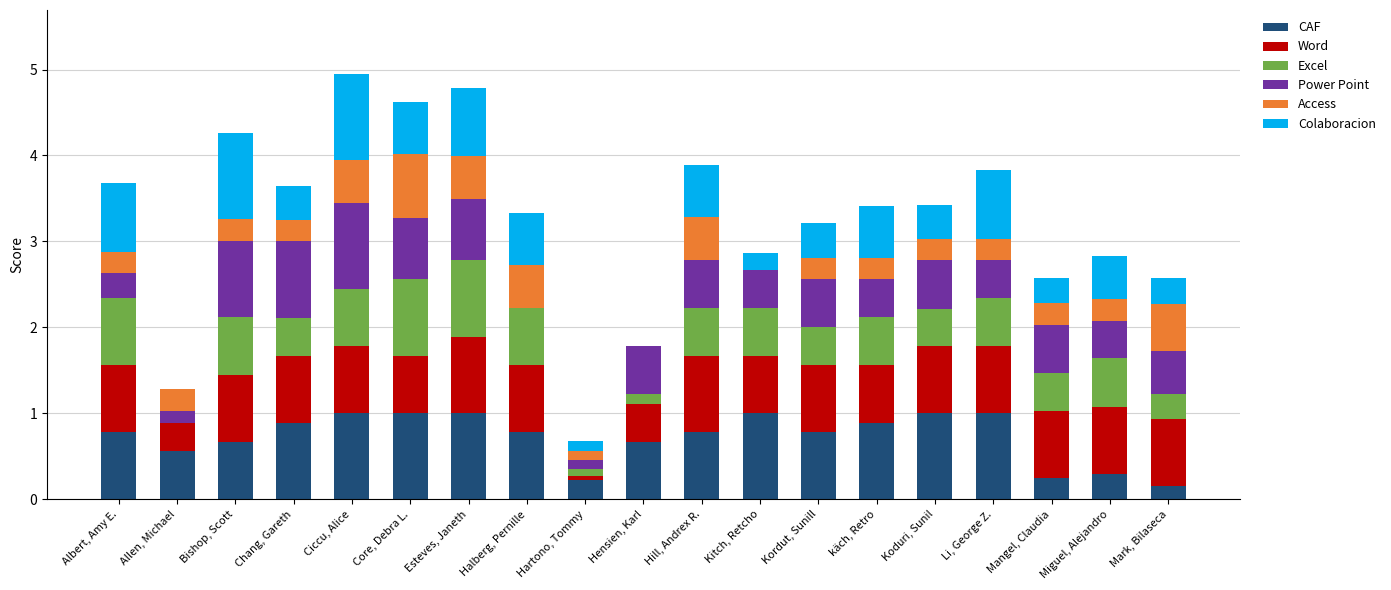

What is the total value across all series at Li, George Z.?

3.8